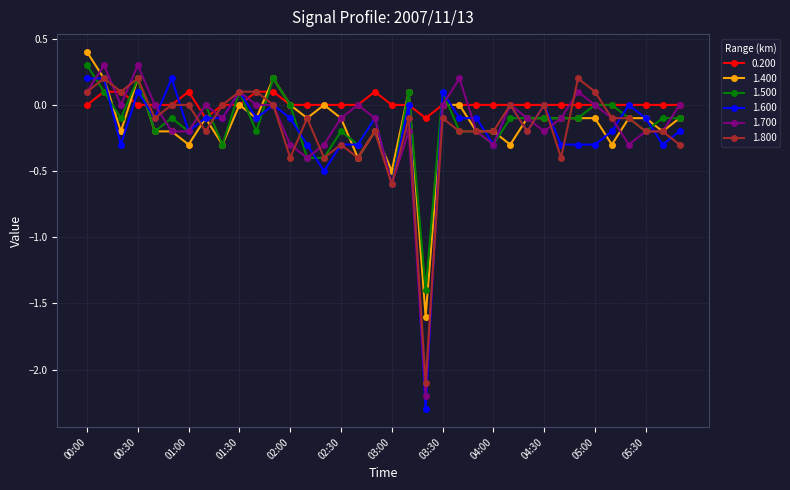

Which series has the largest total across all categories?

0.200